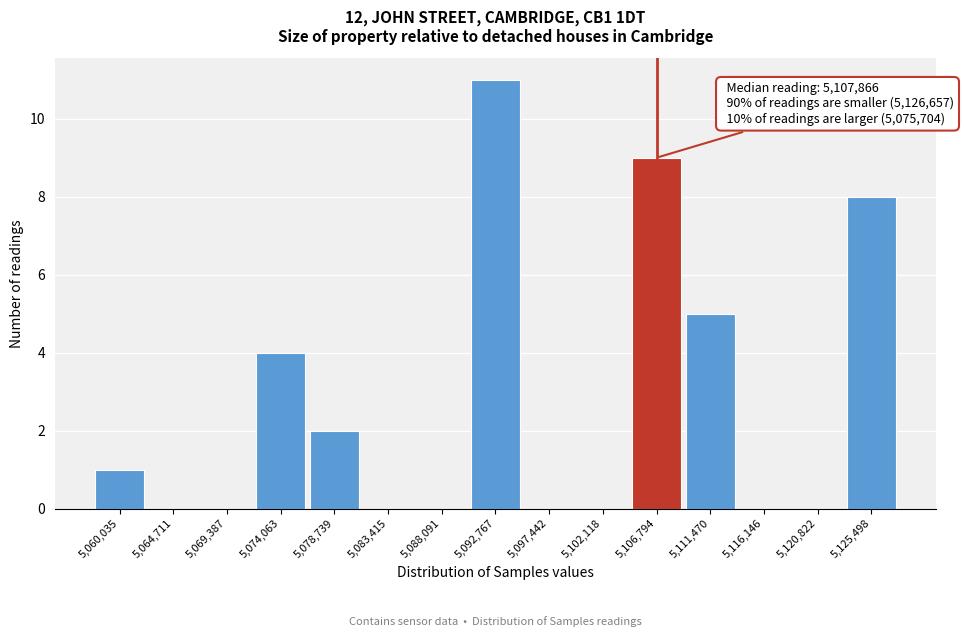

Over which range of the x-axis is the bar tallest?

5090500 to 5095000